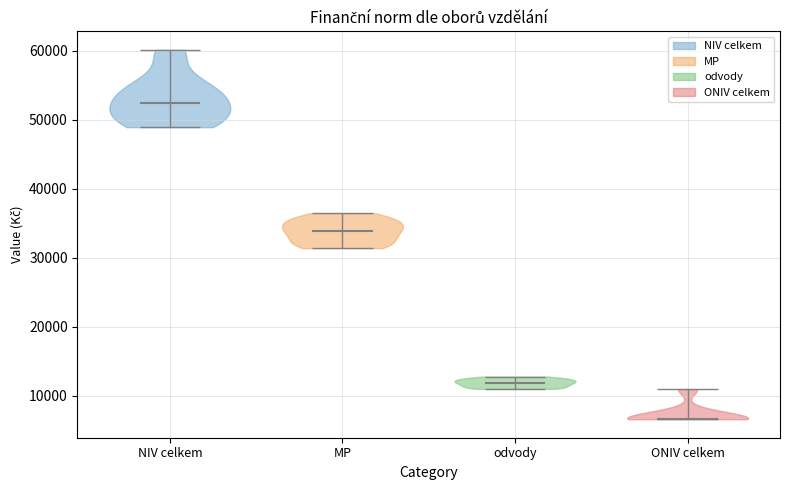

Reading left to right, read every violin against the y-axis: where its median line is, and the lowest and highest points it reaches. The values are not printed on the chart, so give them approximately, as read against the axis.

NIV celkem: median line 52000, lowest point 49000, highest point 60000
MP: median line 34000, lowest point 31000, highest point 36000
odvody: median line 12000, lowest point 11000, highest point 13000
ONIV celkem: median line 7000, lowest point 7000, highest point 11000